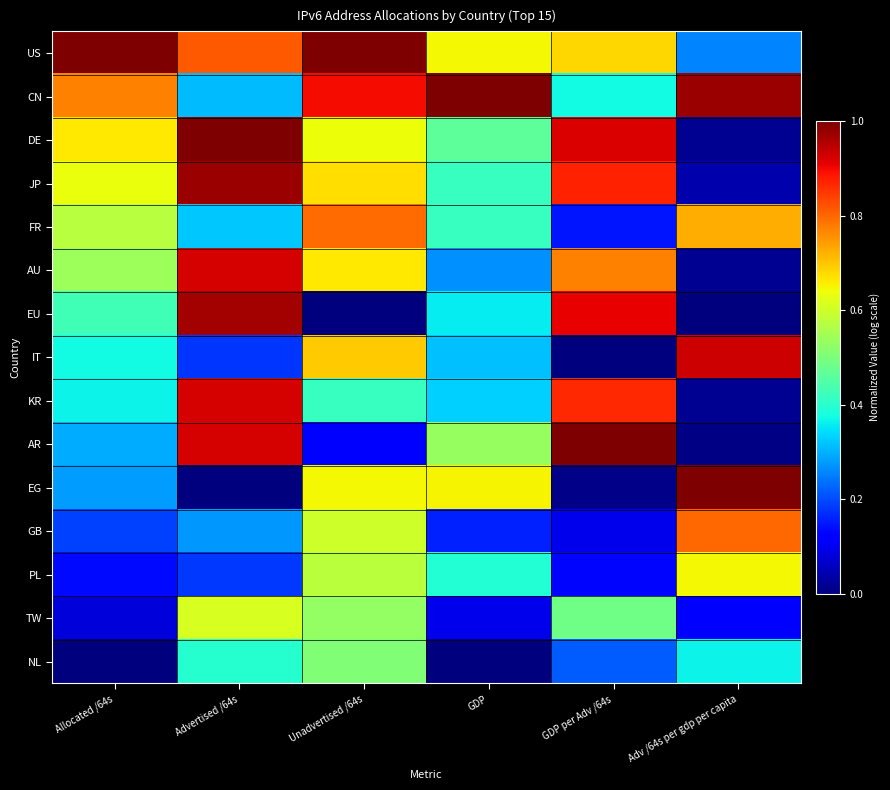

Rank the series at Unadvertised /64s from lowest to highest value.

EU, AR, KR, NL, TW, PL, GB, DE, EG, AU, JP, IT, FR, CN, US